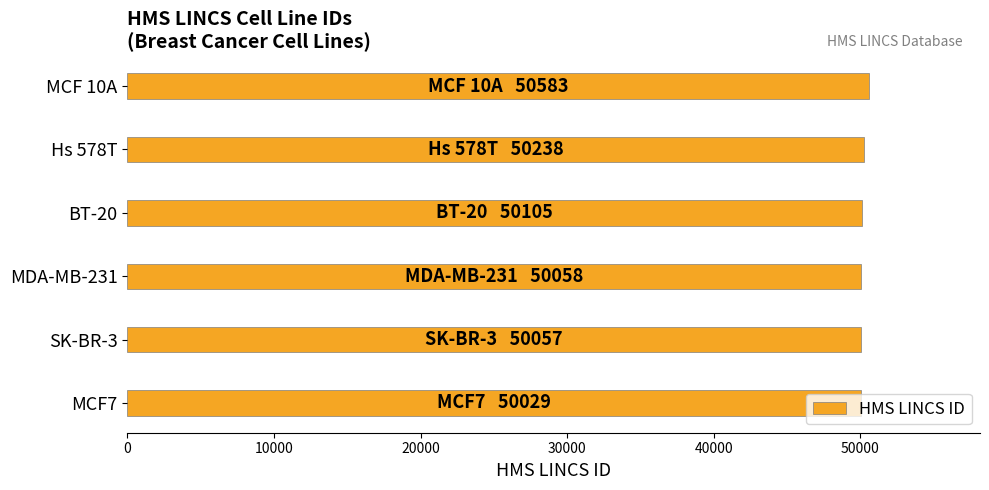

What is the average value?

50178